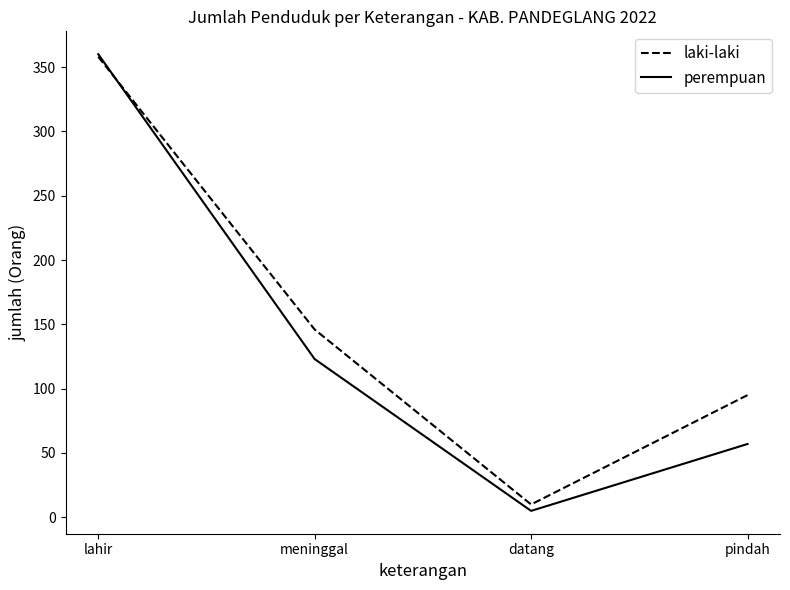

Reading right to left, transcribe all the data shown in this chart.

laki-laki: 95	10	146	358
perempuan: 57	5	123	360